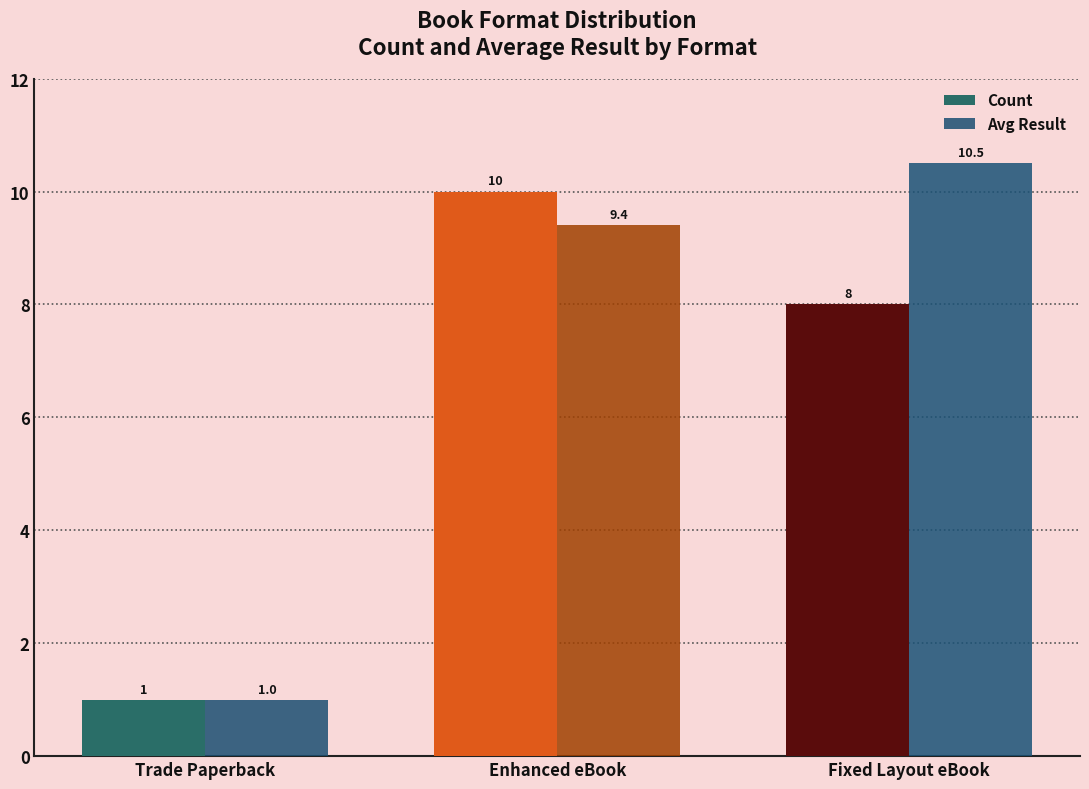

How many groups of bars are there?

3